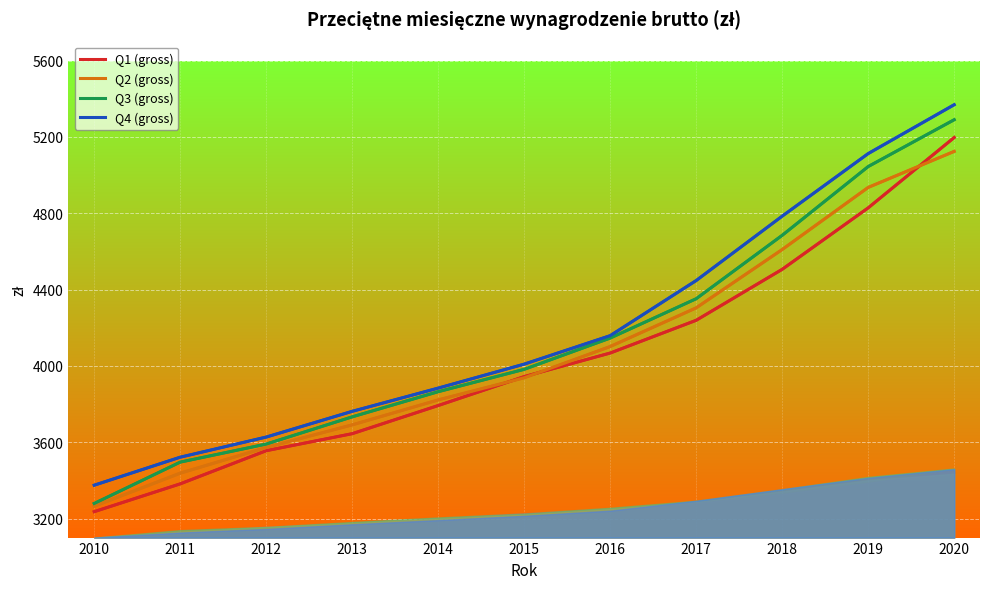

Which label corresponds to the largest value in the chart?

2020